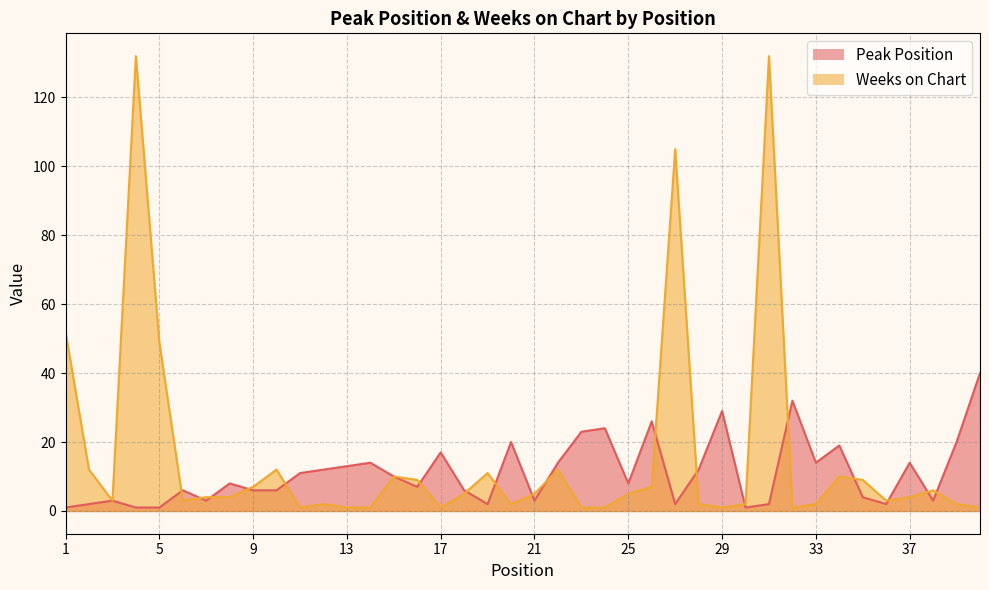

At 39, list the series in order from smallest to largest.

Weeks on Chart, Peak Position